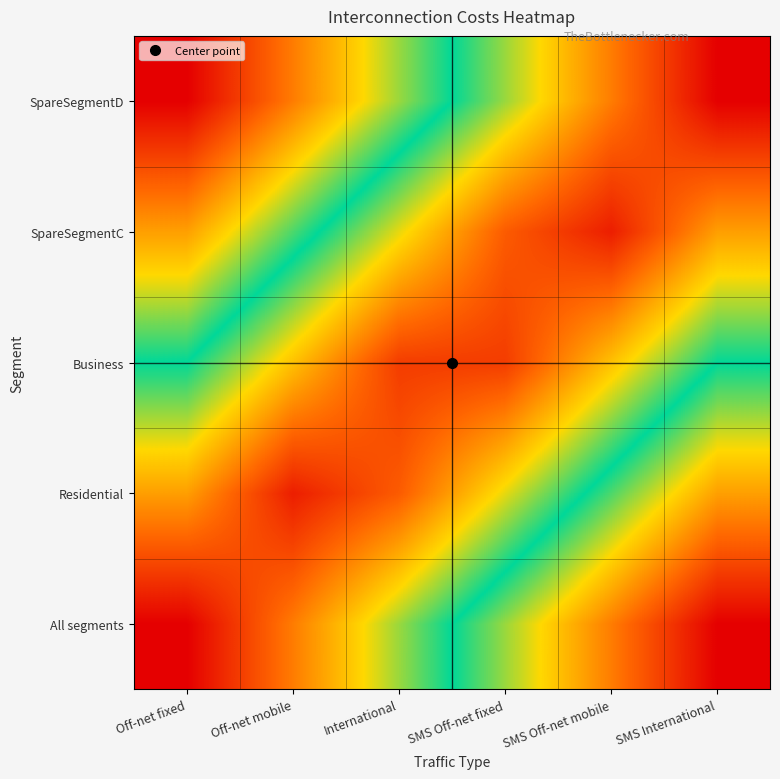

What is the total value across all series at SMS Off-net mobile?

3.1